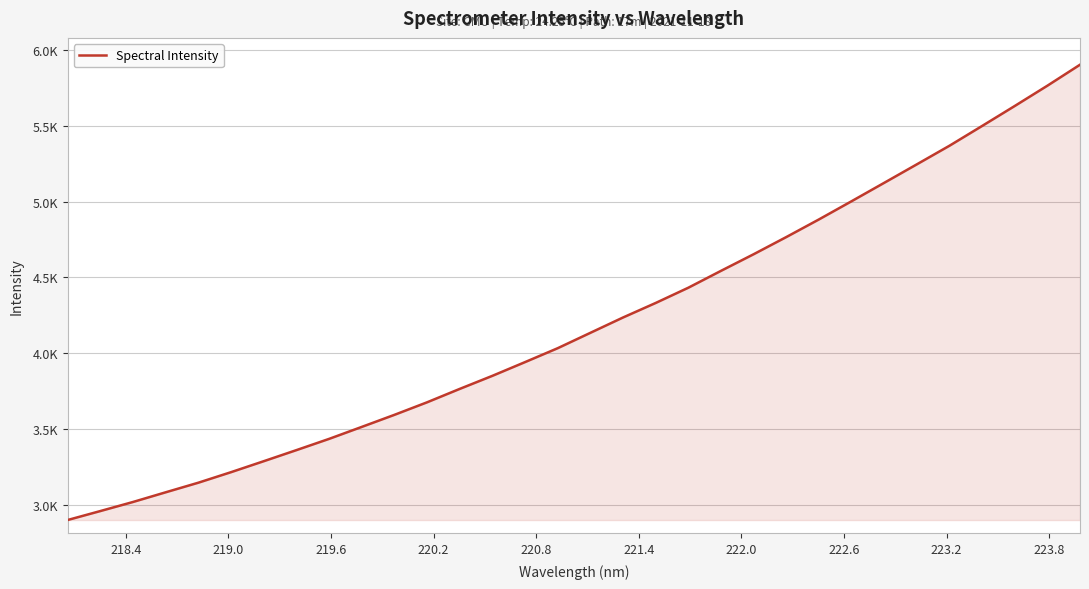

Reading left to right, list all the values displayed in this chart.

2897.8	2956.9	3016.9	3080.9	3144.3	3213.9	3286.3	3359.4	3433.7	3512.9	3592.5	3675.4	3764.0	3850.4	3941.0	4032.9	4134.4	4235.6	4331.6	4432.3	4543.8	4653.5	4766.9	4883.2	5003.5	5125.0	5247.2	5370.0	5500.5	5632.4	5766.4	5904.9